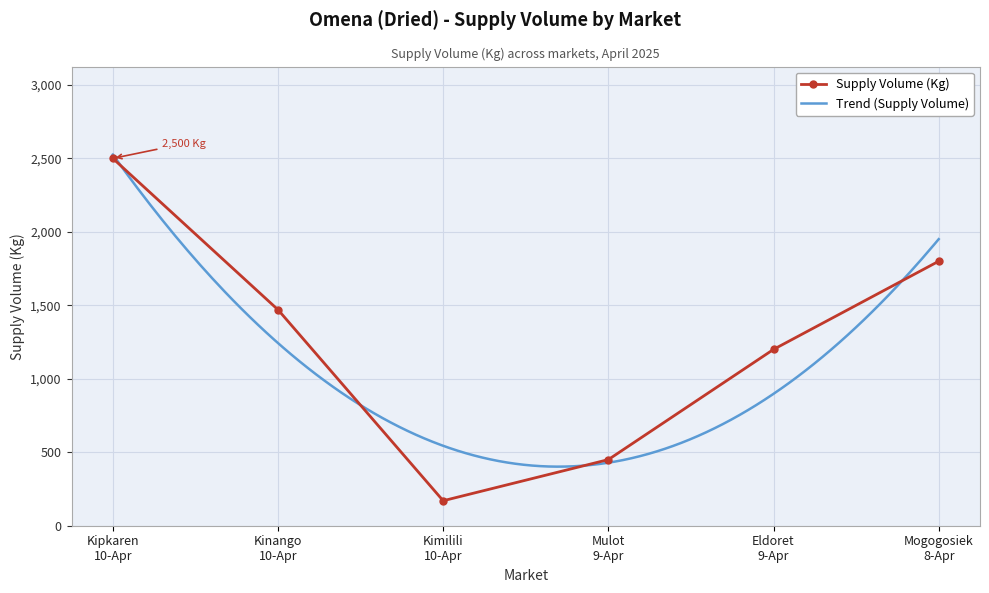

What is the maximum value shown in the chart?

2500